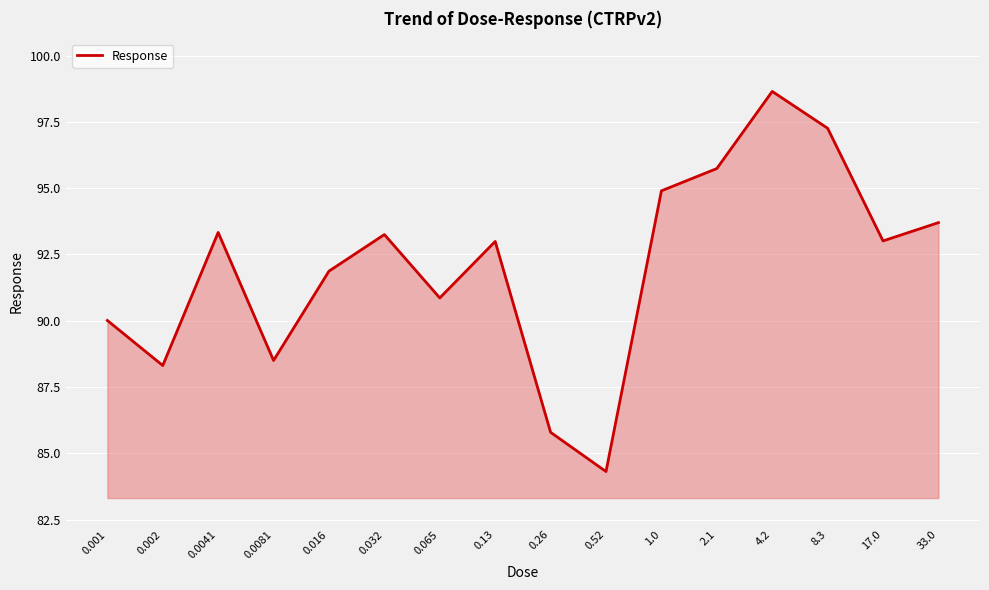

Is it true that the value at 0.002 is 54.5?

False